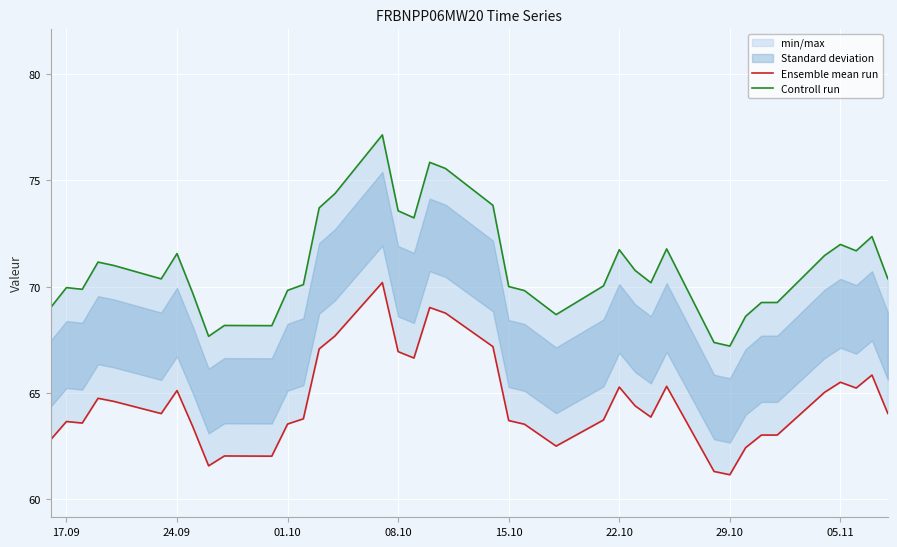

True or false: Ensemble mean run and Controll run intersect in this chart.

False